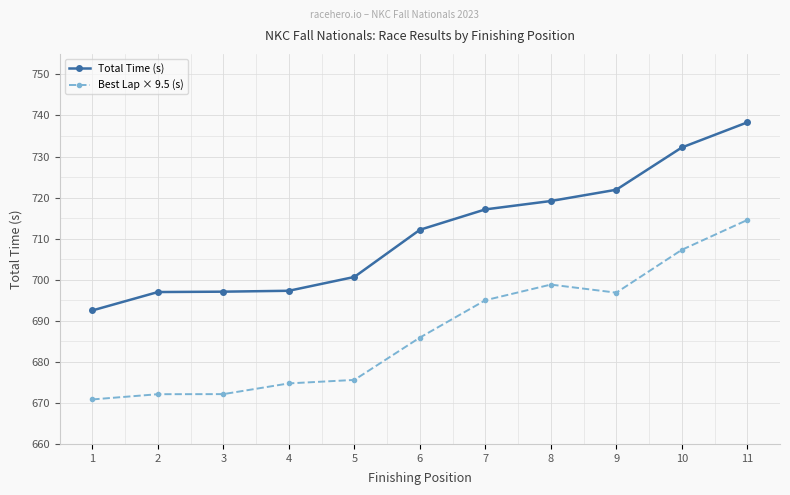

Which series changed the most between 1 and 6?

Total Time (s)